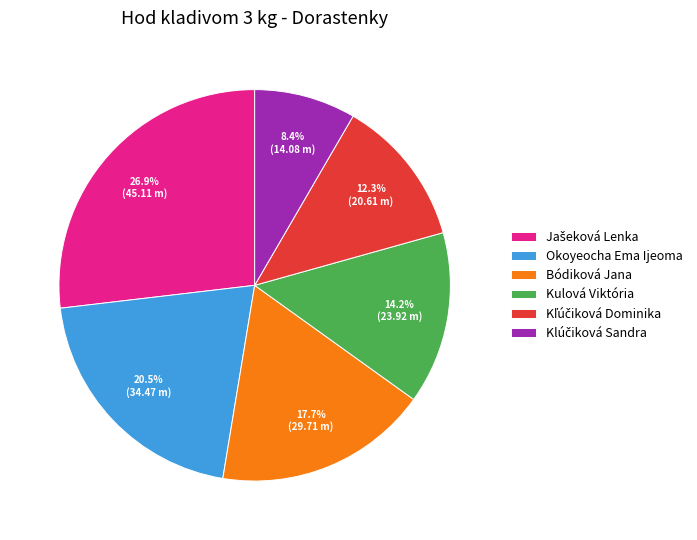

The Bódiková Jana slice represents 30% of the pie. True or false?

False